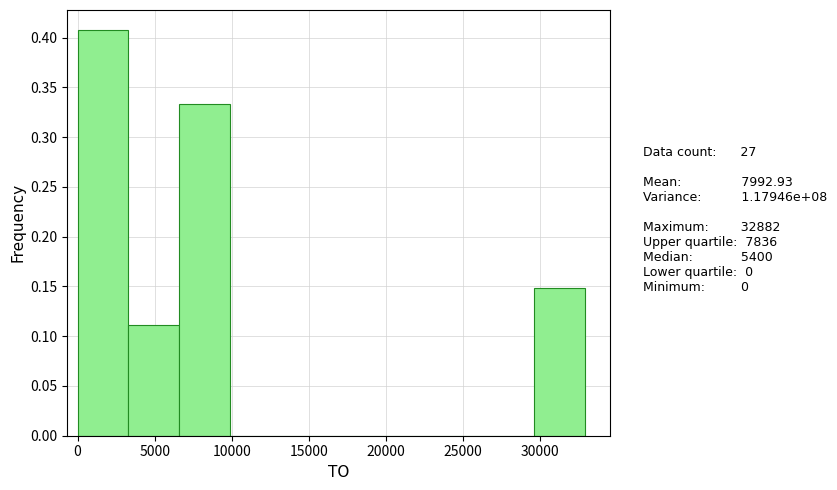

What is the height of the bar covering 6500 to 10000 on the x-axis? Neither the bar edges nor the heights are printed on the chart, so give them approximately, as read against the axes.

0.335